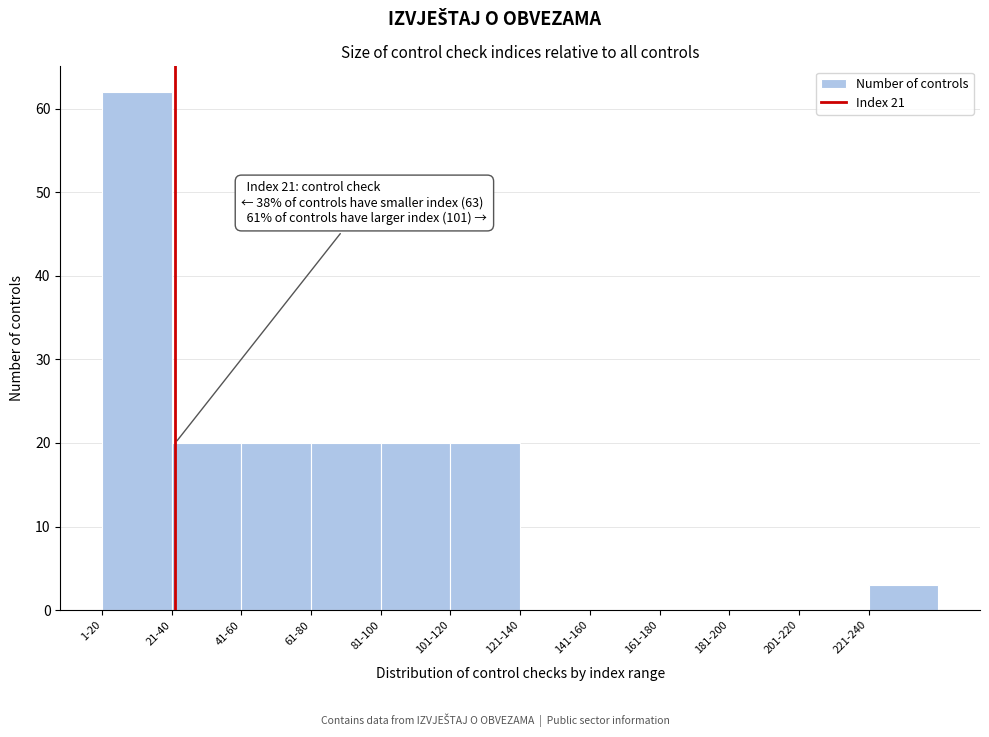

Reading left to right, what are all the values shown in this chart?

1-20=62	21-40=20	41-60=20	61-80=20	81-100=20	101-120=20	121-140=0	141-160=0	161-180=0	181-200=0	201-220=0	221-240=3